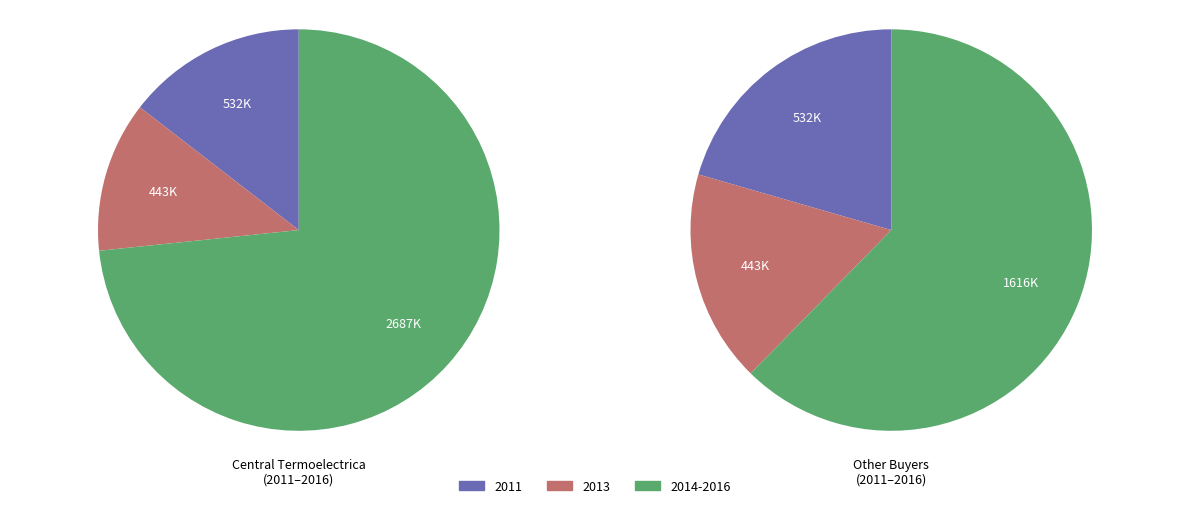

Does 38 account for over 50% of the chart?

No